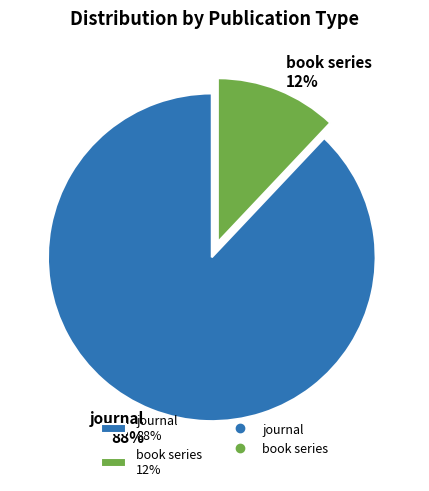

What percentage is the journal slice, to the nearest percent?

88%